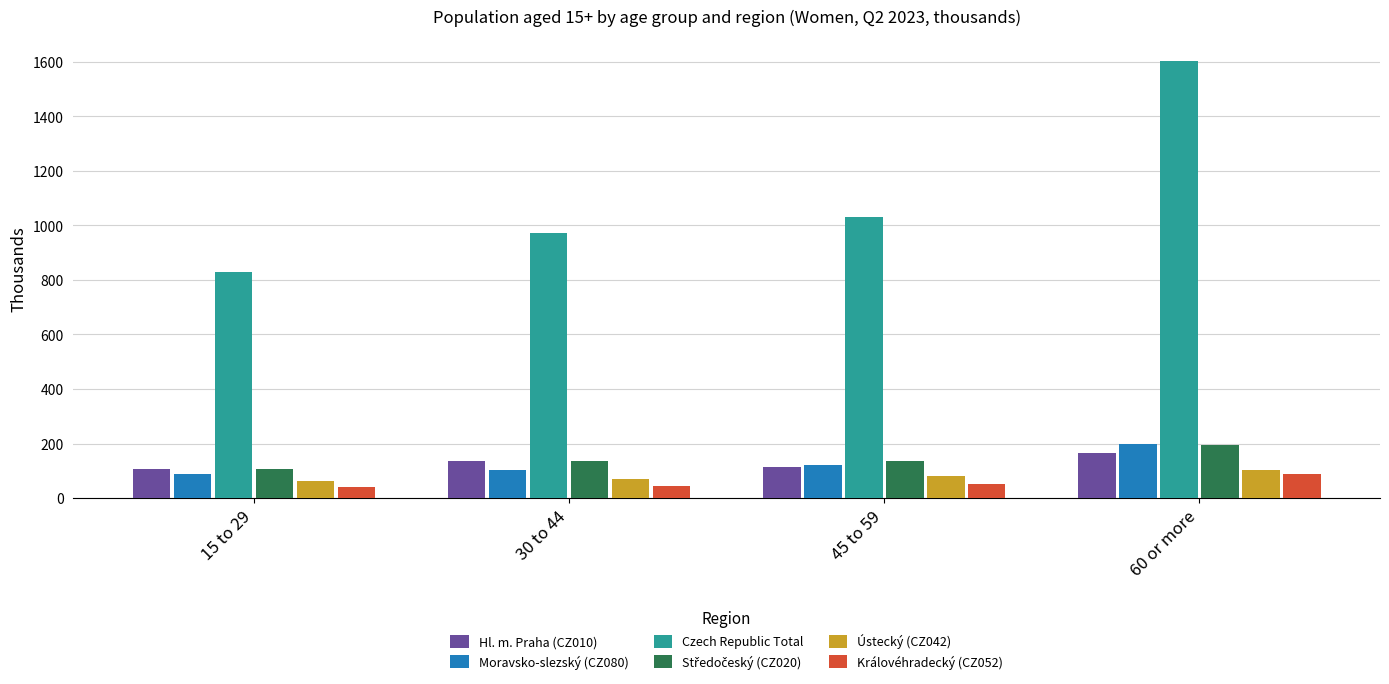

At how many categories does at least one series exceed 770?

4